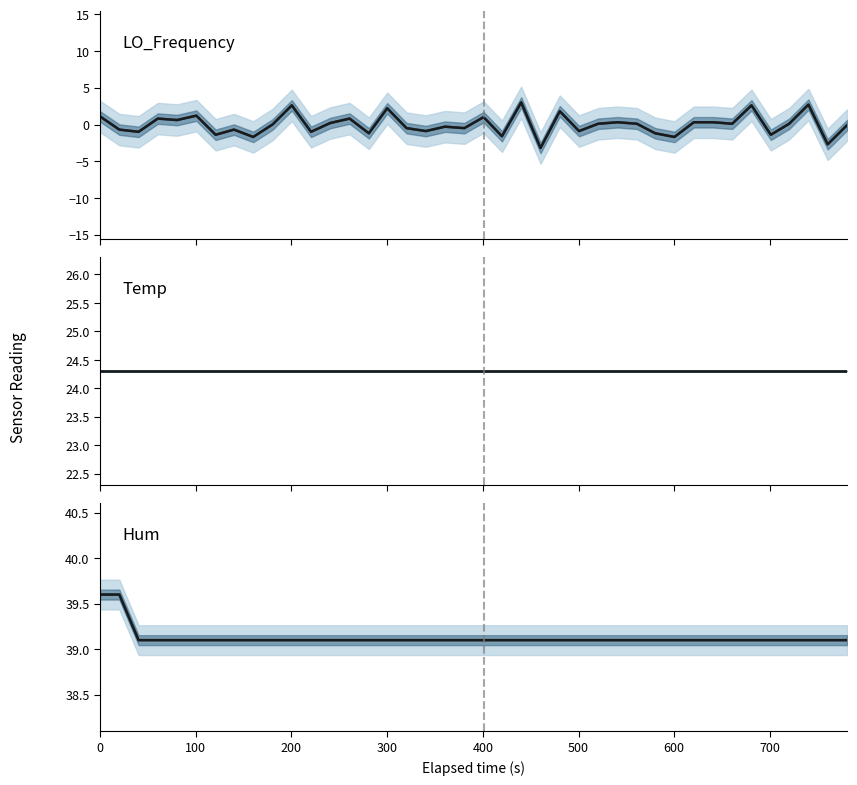

What is the difference between the maximum and minimum values in the Hum series?

0.5